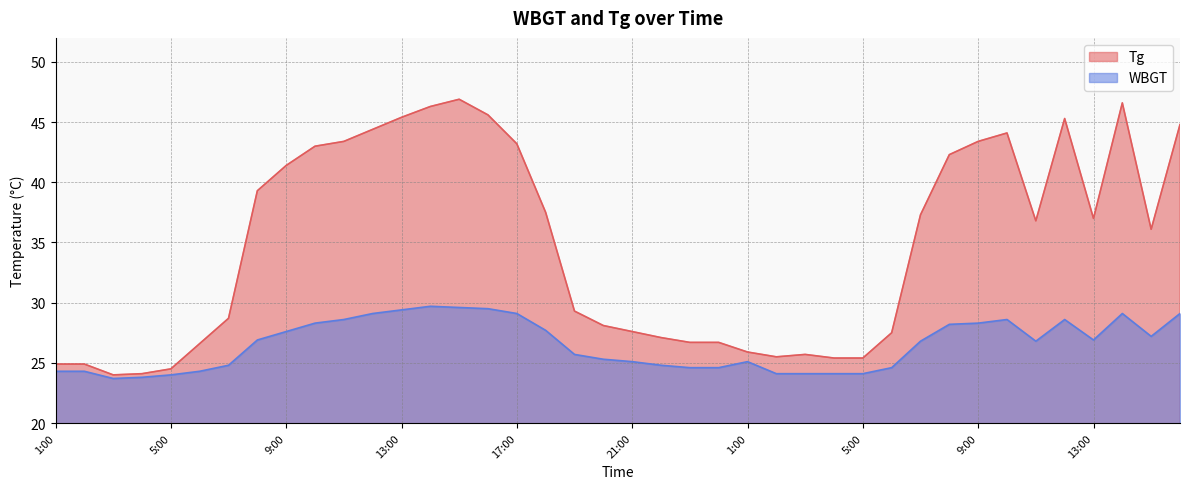

How many distinct data groups are displayed?

2